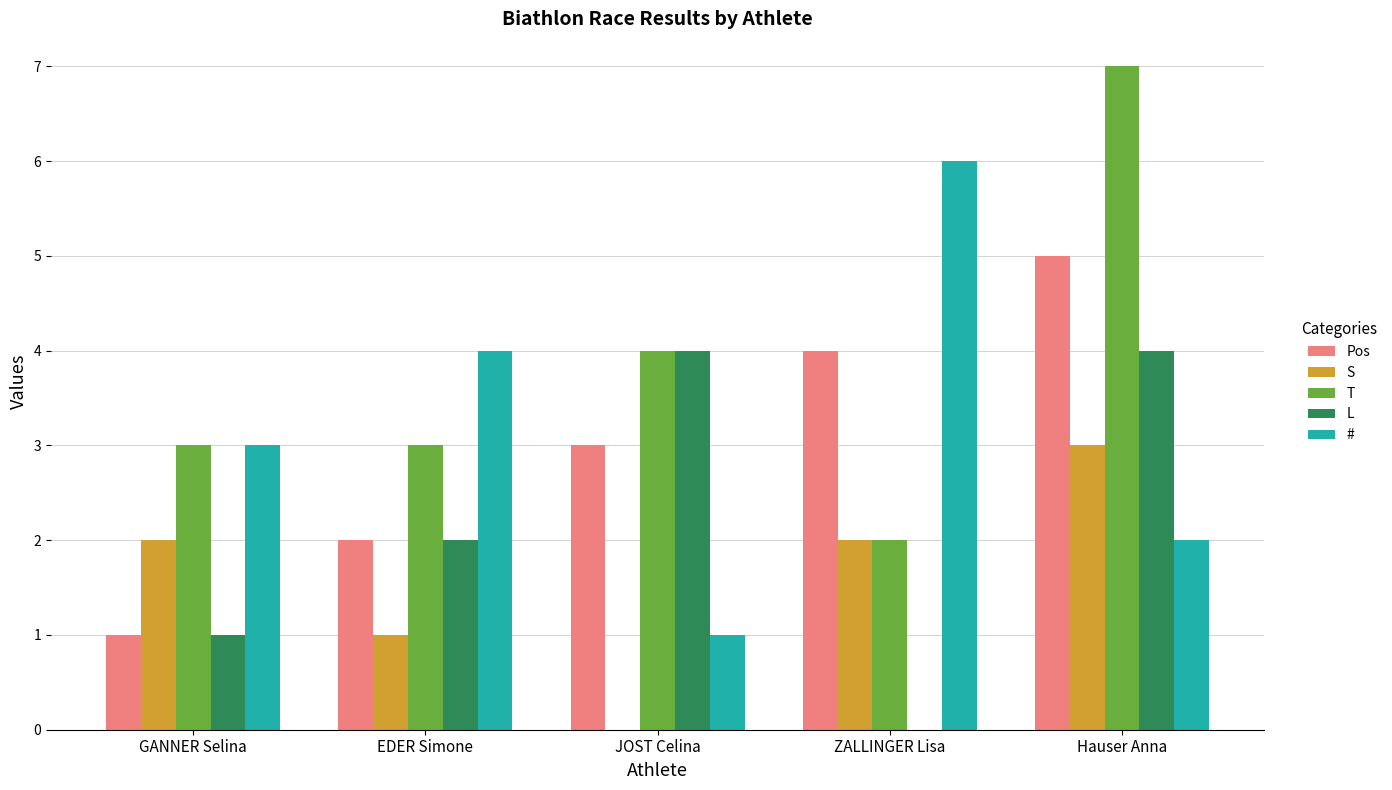

What is the difference between the T values at Hauser Anna and JOST Celina?

3